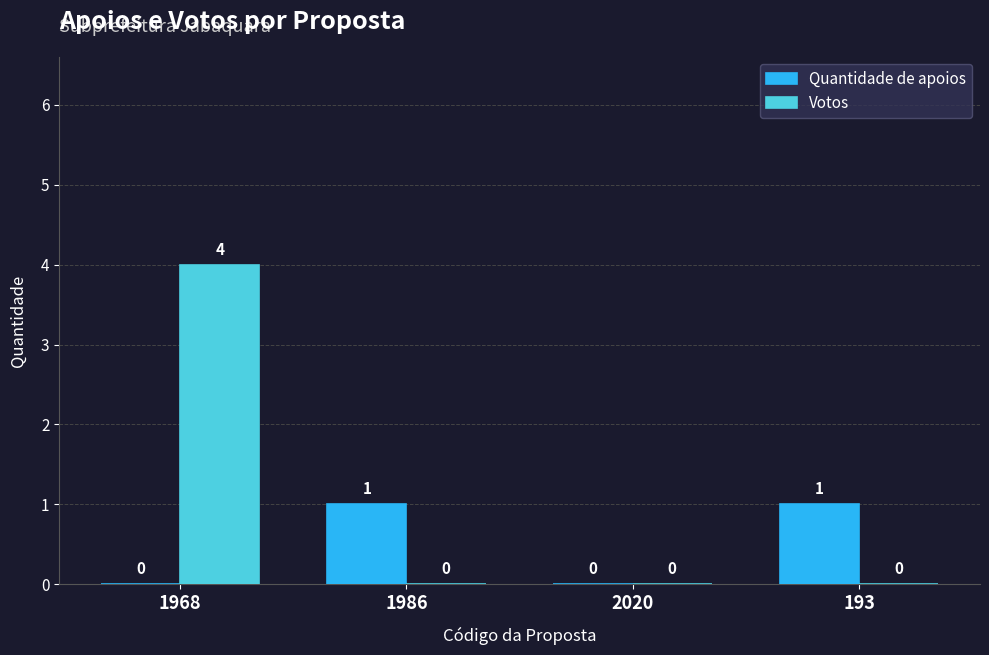

The Votos series shows -3 at 1986. True or false?

False